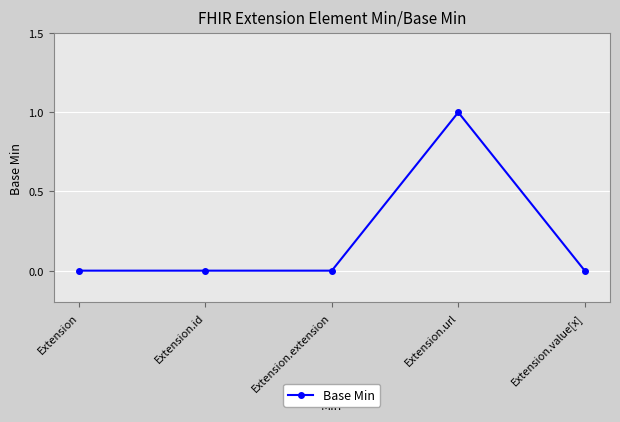

What is the label of the 5th point from the left?

Extension.value[x]